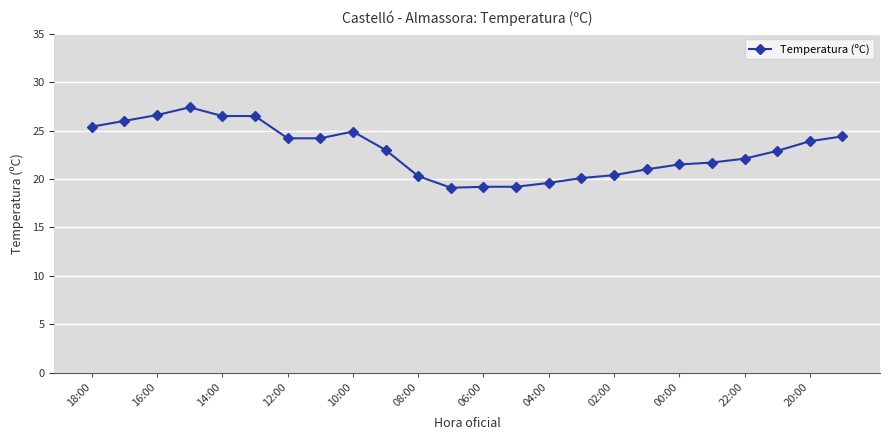

What is the smallest value displayed?

19.1